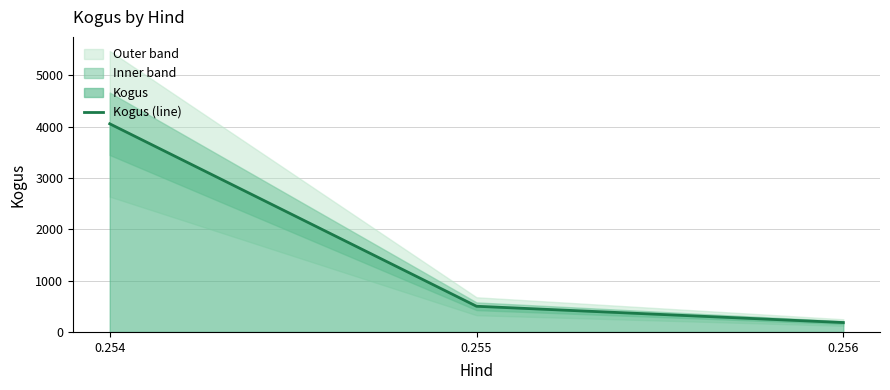

Which category has the highest value across all series?

0.254